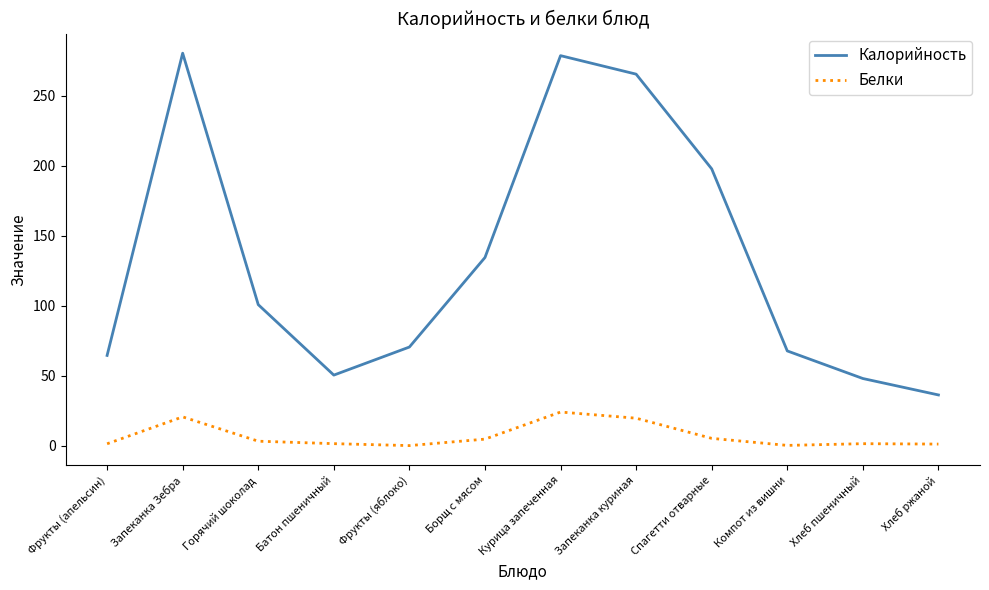

What is the minimum value for Калорийность?

36.3